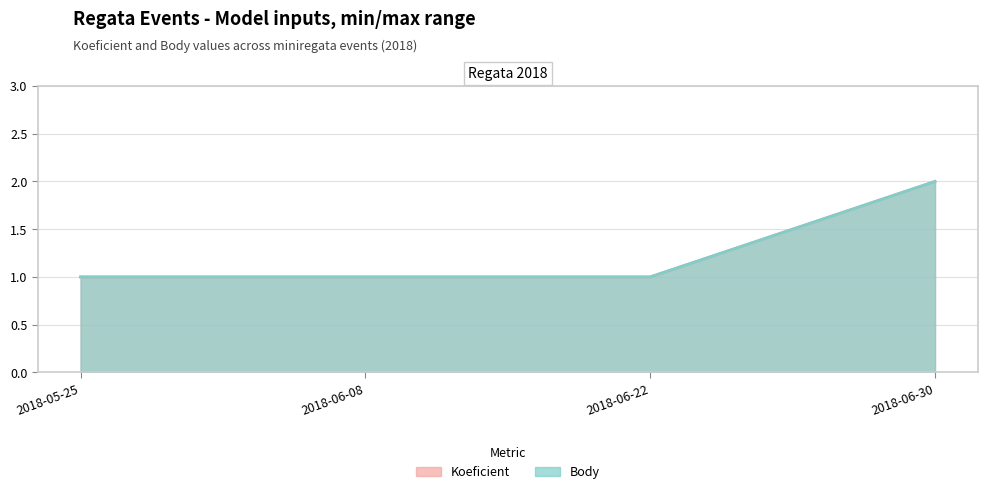

What is the difference between the maximum and second lowest values in the Koeficient series?

1